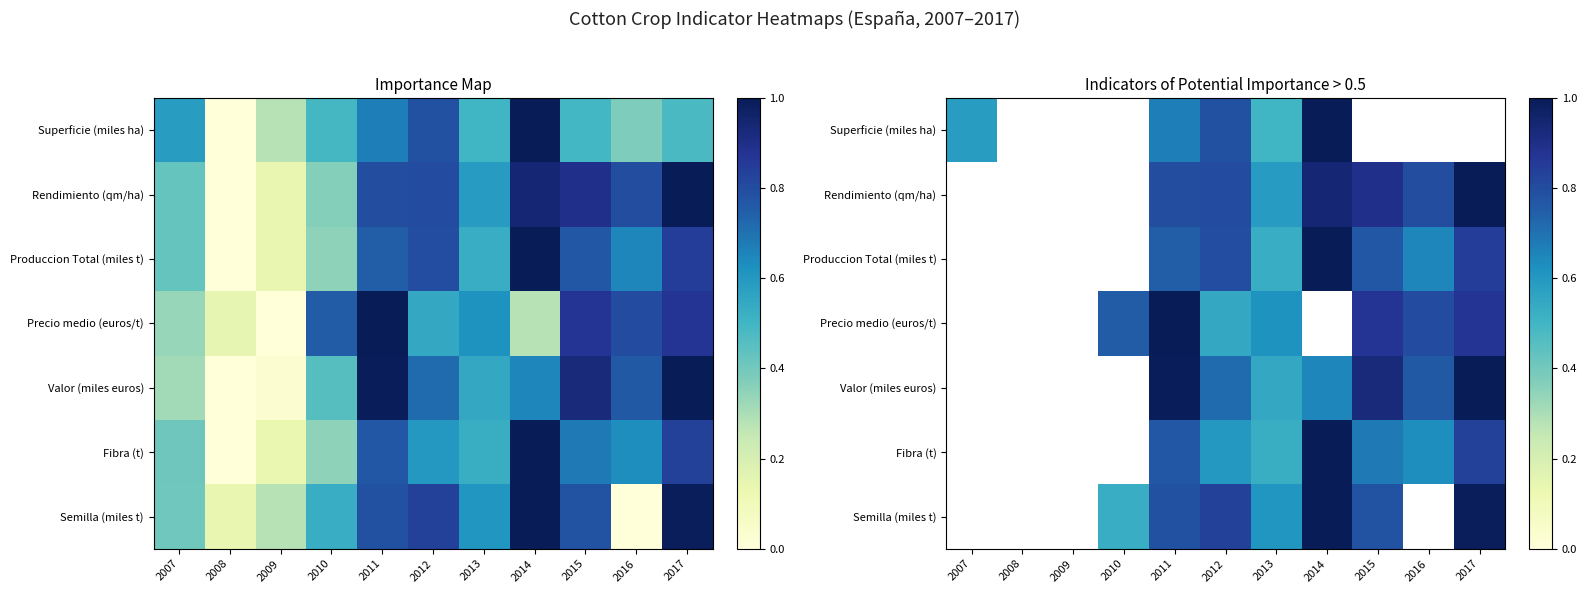

The value of Produccion Total (miles t) at 2015 is 1.1. True or false?

False